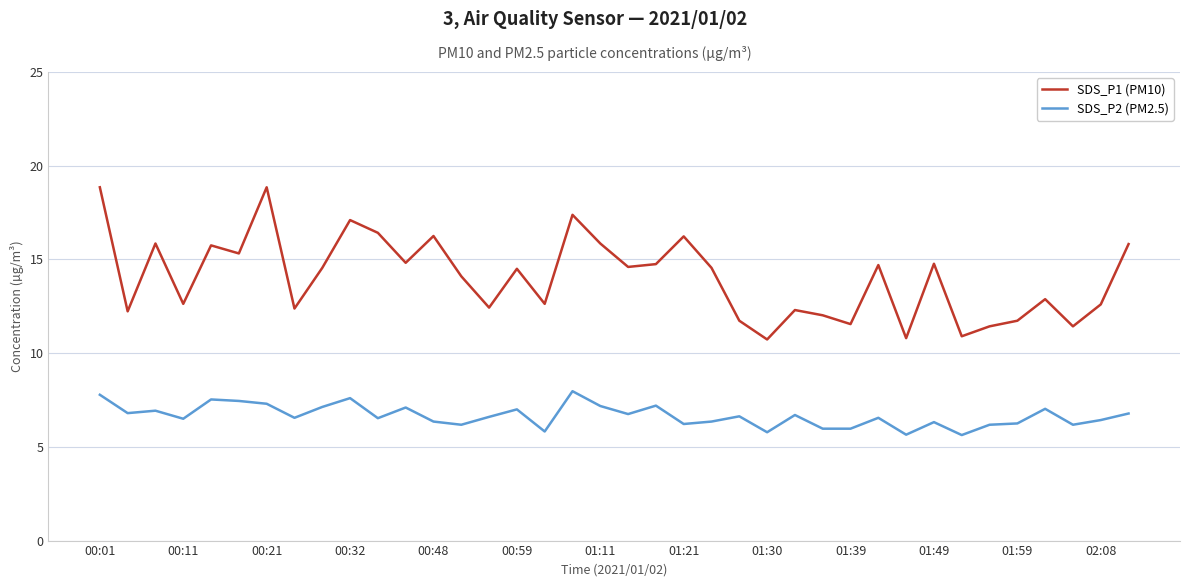

Rank the series by their maximum value, from highest to lowest.

SDS_P1 (PM10), SDS_P2 (PM2.5)